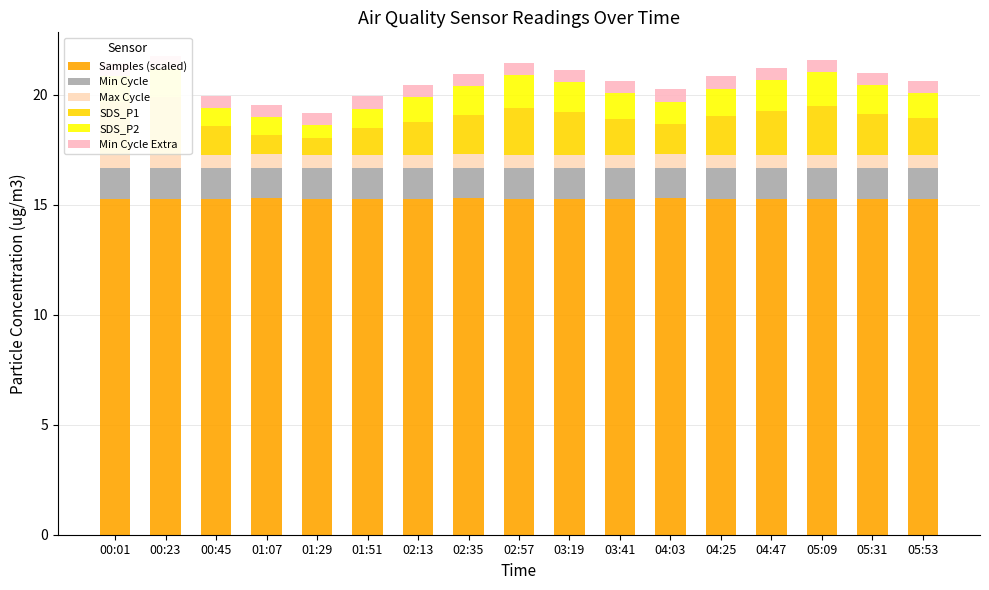

List the series in order of their peak value, lowest first.

Min Cycle Extra, Max Cycle, Min Cycle, SDS_P2, SDS_P1, Samples (scaled)